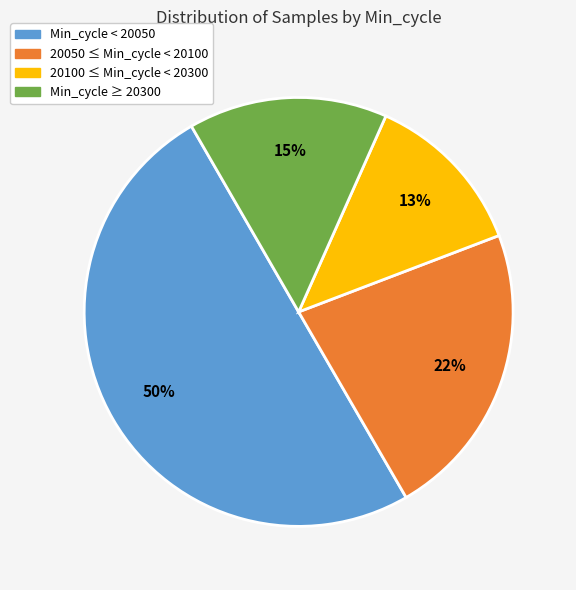

To the nearest percent, what portion does Min_cycle ≥ 20300 represent?

15%